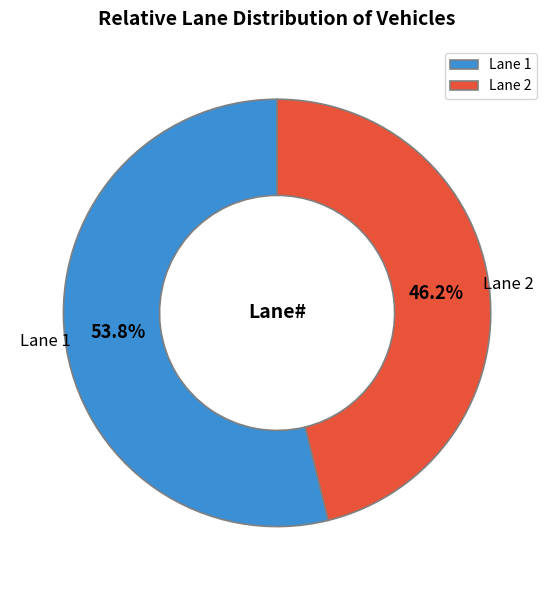

Combined, what portion of the pie is Lane 2 and Lane 1?

100.0%